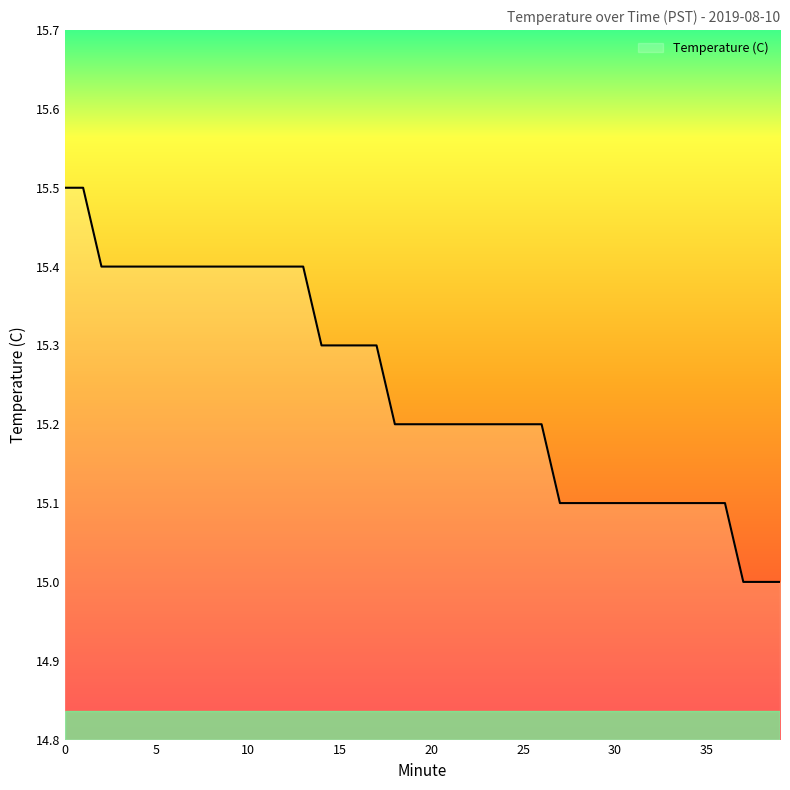

Count the number of categories in the chart.

40